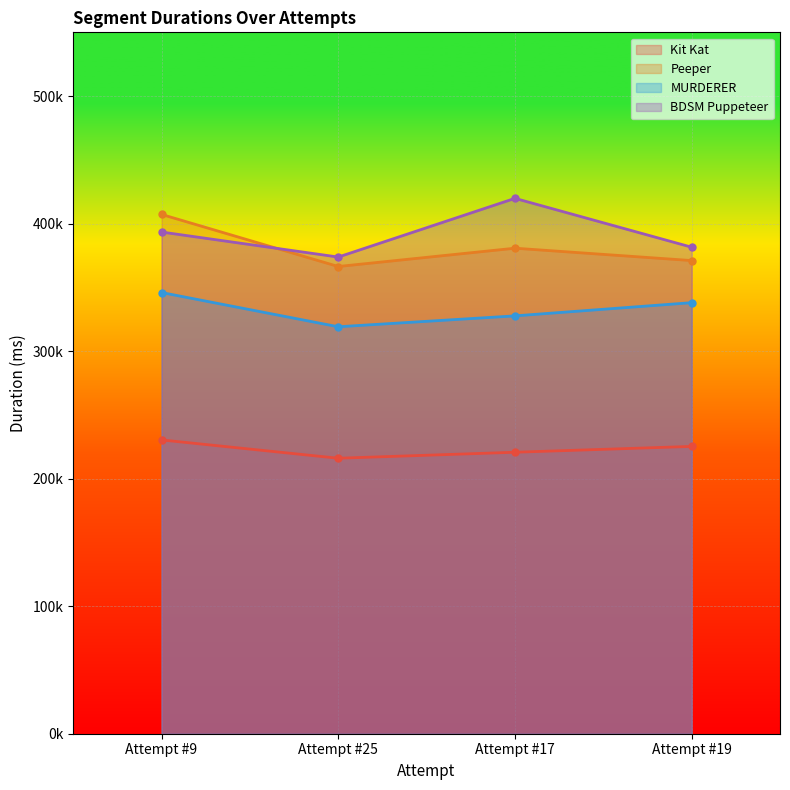

Reading left to right, list all the values displayed in this chart.

Kit Kat: 230373	216024	220719	225296
Peeper: 407226	366369	380722	371027
MURDERER: 345966	319124	327660	338014
BDSM Puppeteer: 393413	373779	419807	381513